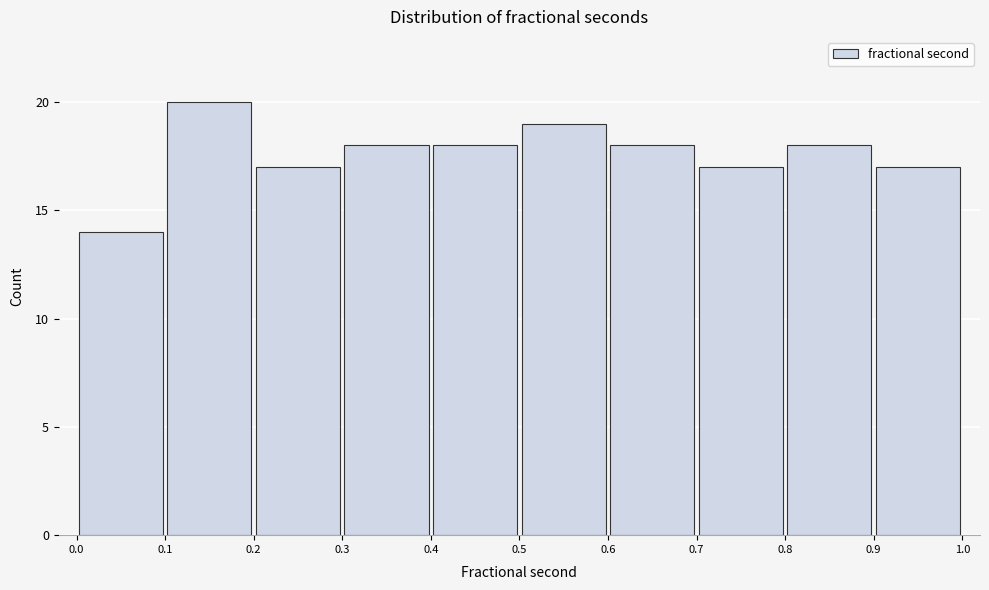

Which range on the x-axis has the tallest bar?

0.1 to 0.2